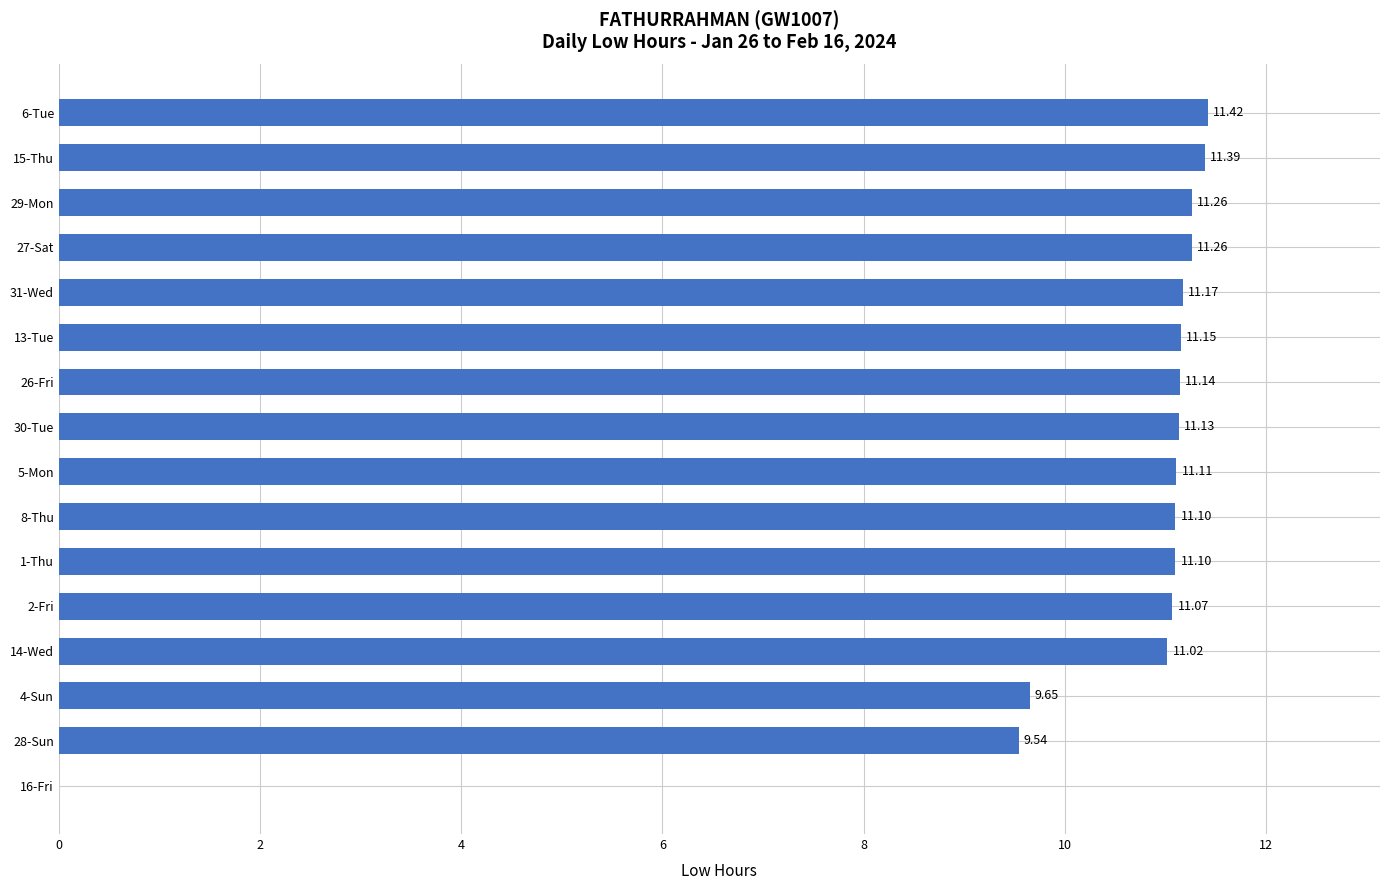

Which has a higher value, 28-Sun or 26-Fri?

26-Fri